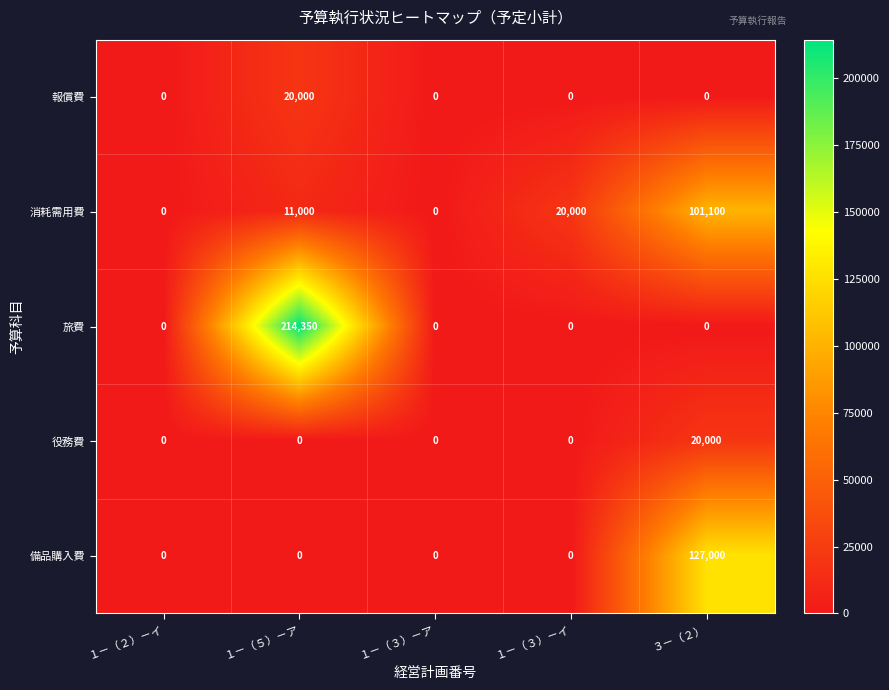

At which category is the sum across all series the highest?

３－（２）